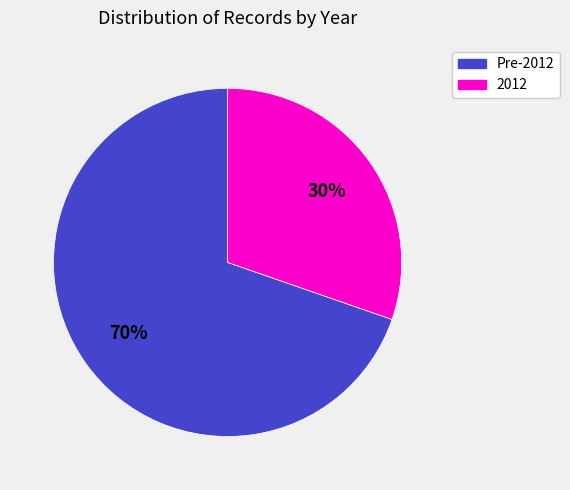

How many slices are in this pie chart?

2